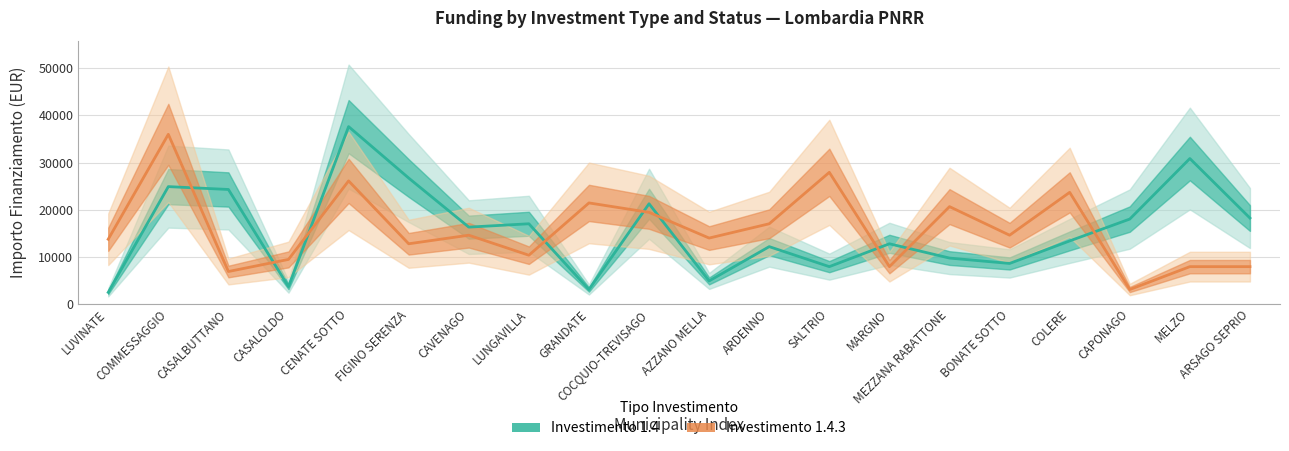

What is the spread (max minus min) of values at ARDENNO?

4856